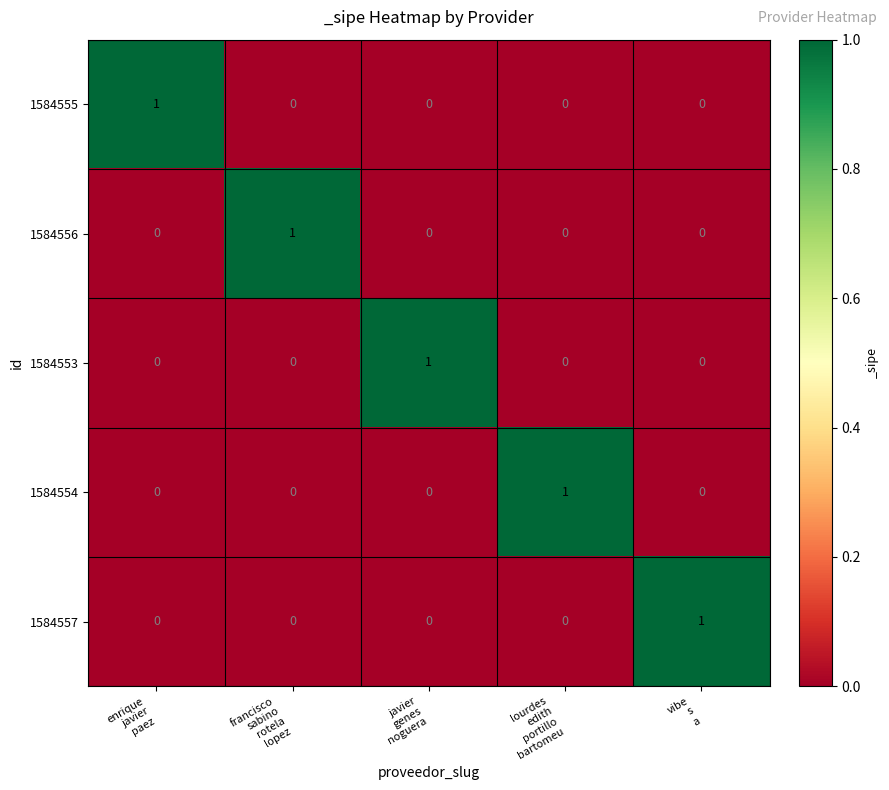

How many data points in 1584555 are above 0?

1